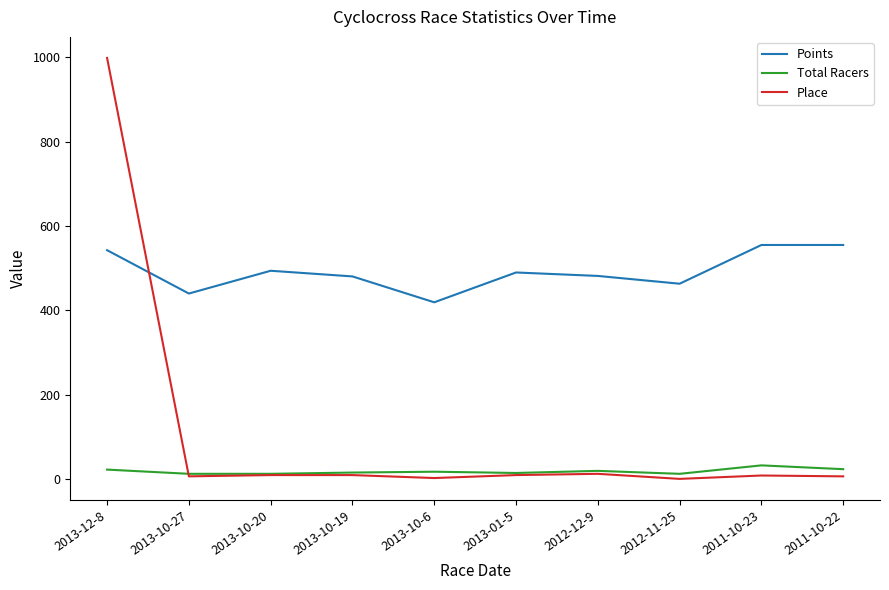

Which label corresponds to the largest value in the chart?

2013-12-8